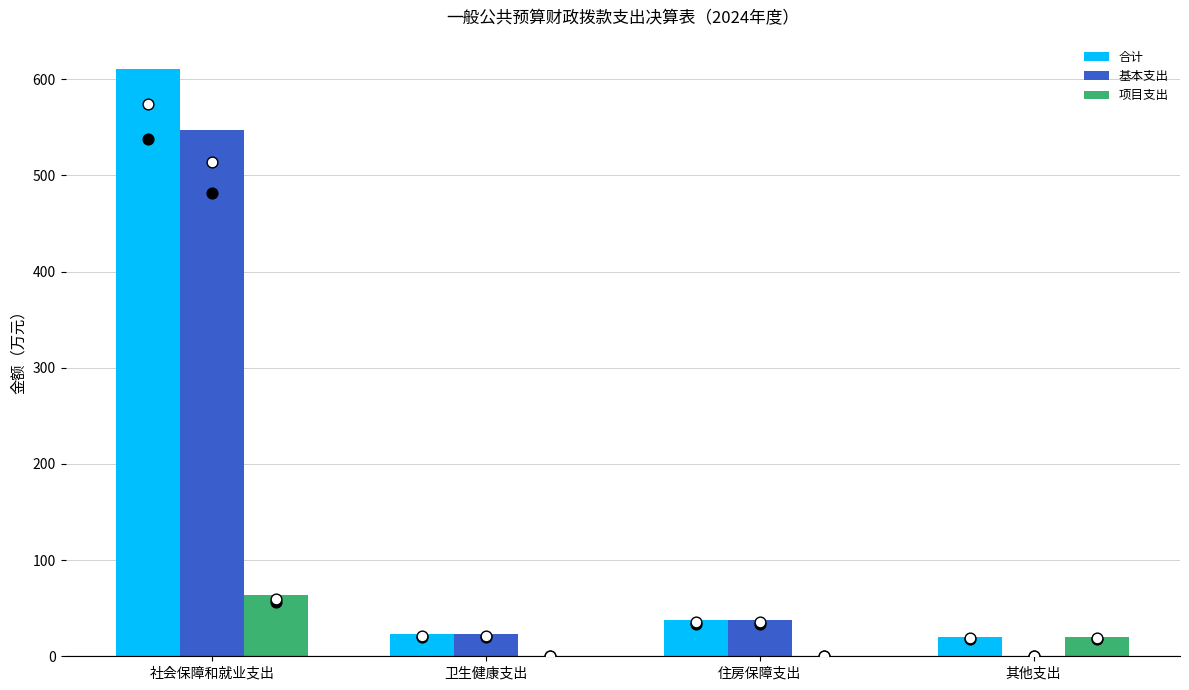

What is the total value across all series at 住房保障支出?

76.3